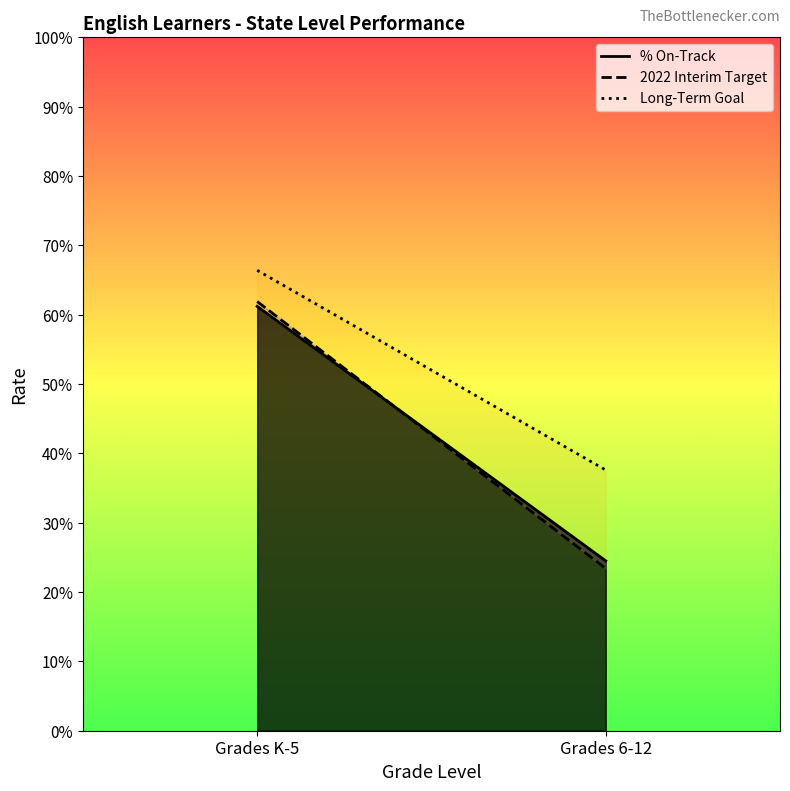

What is the difference between the highest and lowest values at Grades K-5?

0.1